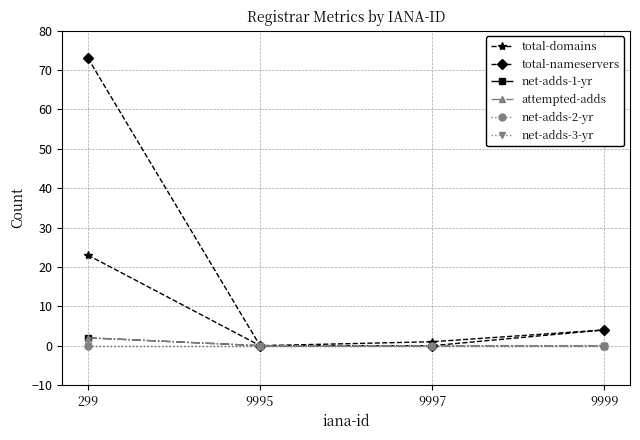

True or false: attempted-adds and net-adds-1-yr intersect in this chart.

False